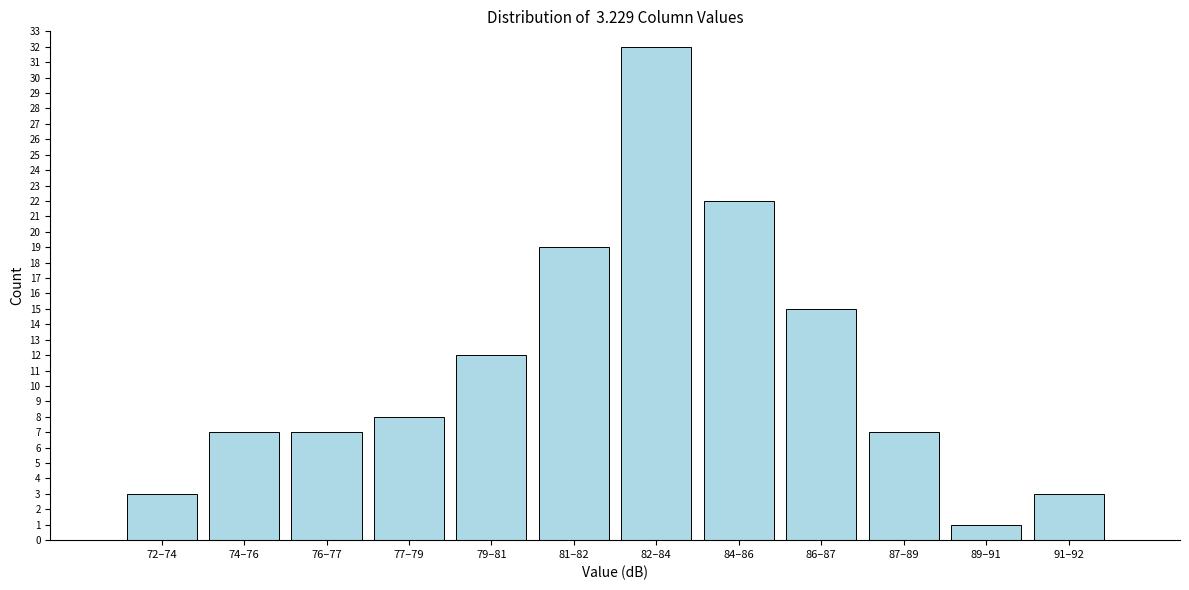

Reading right to left, transcribe all the data shown in this chart.

91–92=3	89–91=1	87–89=7	86–87=15	84–86=22	82–84=32	81–82=19	79–81=12	77–79=8	76–77=7	74–76=7	72–74=3